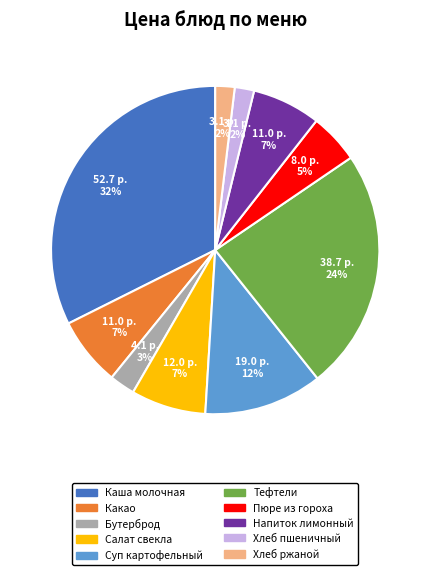

To the nearest percent, what is the average slice percentage?

10%